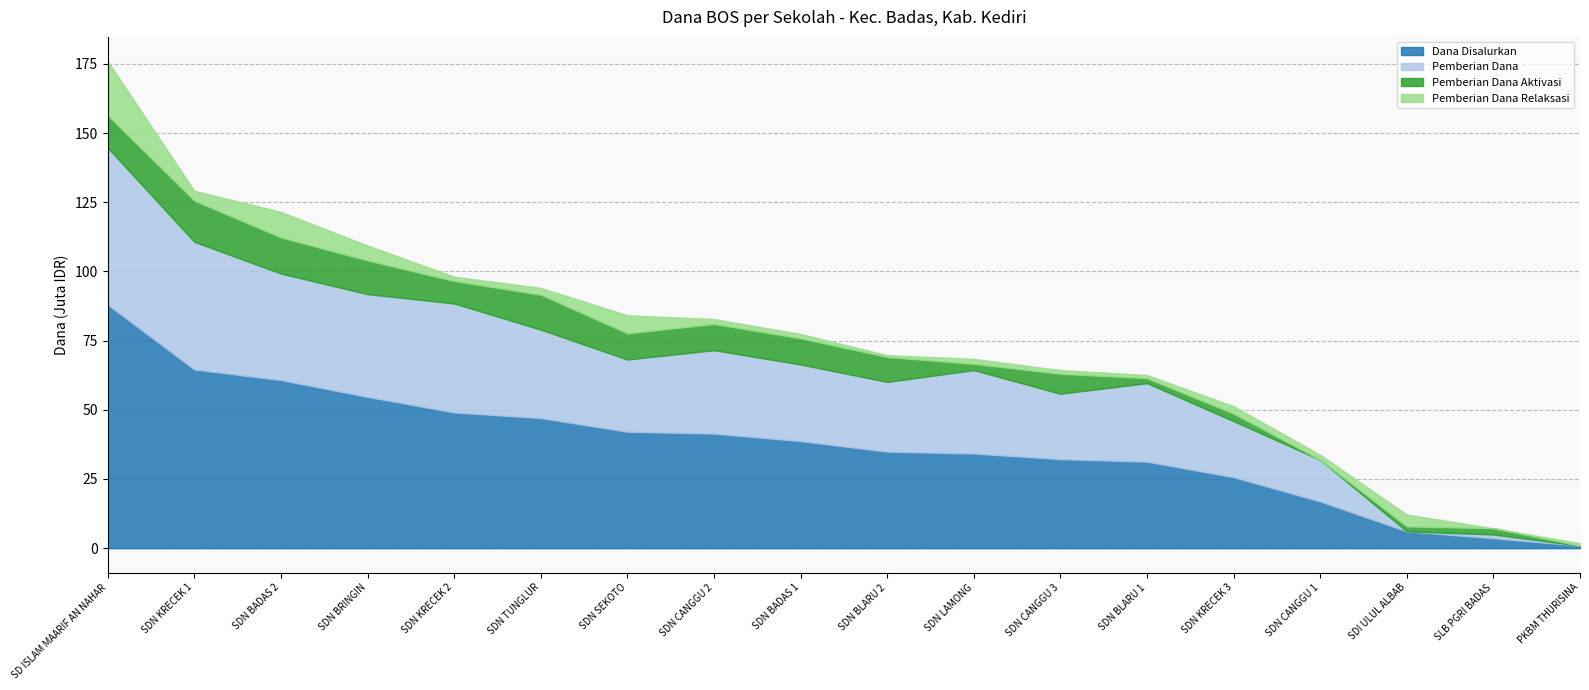

Count the number of data series in this chart.

5